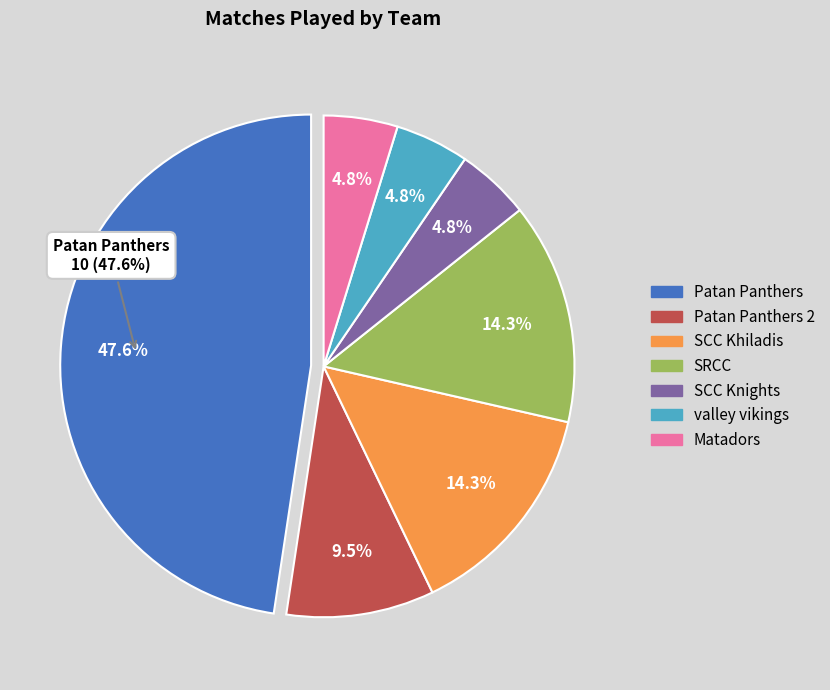

Does SCC Khiladis represent more than half of the total?

No